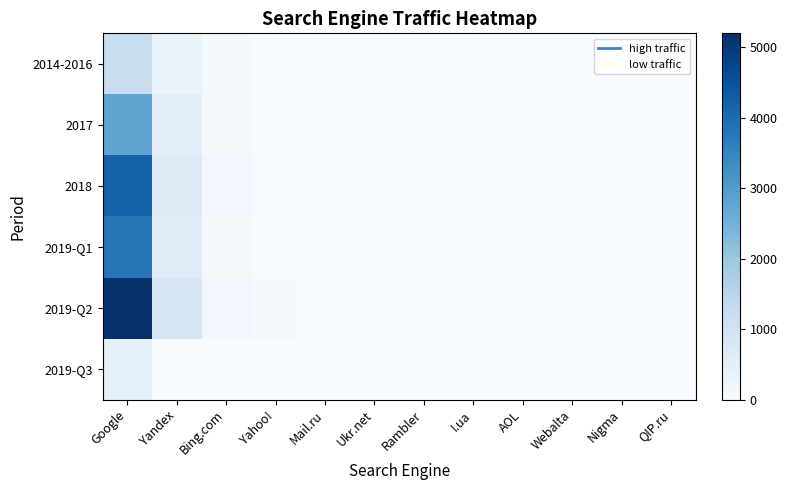

Reading left to right, what are all the values shown in this chart?

2014-2016: Google=1200	Yandex=340	Bing.com=80	Yahoo!=20	Mail.ru=15	Ukr.net=5	Rambler=3	I.ua=2	AOL=1	Webalta=0	Nigma=0	QIP.ru=0
2017: Google=2800	Yandex=520	Bing.com=110	Yahoo!=30	Mail.ru=22	Ukr.net=8	Rambler=4	I.ua=3	AOL=2	Webalta=1	Nigma=0	QIP.ru=0
2018: Google=4200	Yandex=680	Bing.com=140	Yahoo!=35	Mail.ru=28	Ukr.net=10	Rambler=5	I.ua=4	AOL=2	Webalta=1	Nigma=1	QIP.ru=0
2019-Q1: Google=3800	Yandex=590	Bing.com=120	Yahoo!=28	Mail.ru=20	Ukr.net=7	Rambler=3	I.ua=3	AOL=1	Webalta=0	Nigma=0	QIP.ru=0
2019-Q2: Google=5200	Yandex=820	Bing.com=160	Yahoo!=42	Mail.ru=35	Ukr.net=12	Rambler=6	I.ua=5	AOL=2	Webalta=1	Nigma=1	QIP.ru=0
2019-Q3: Google=480	Yandex=17	Bing.com=6	Yahoo!=0	Mail.ru=0	Ukr.net=0	Rambler=0	I.ua=0	AOL=0	Webalta=0	Nigma=0	QIP.ru=0